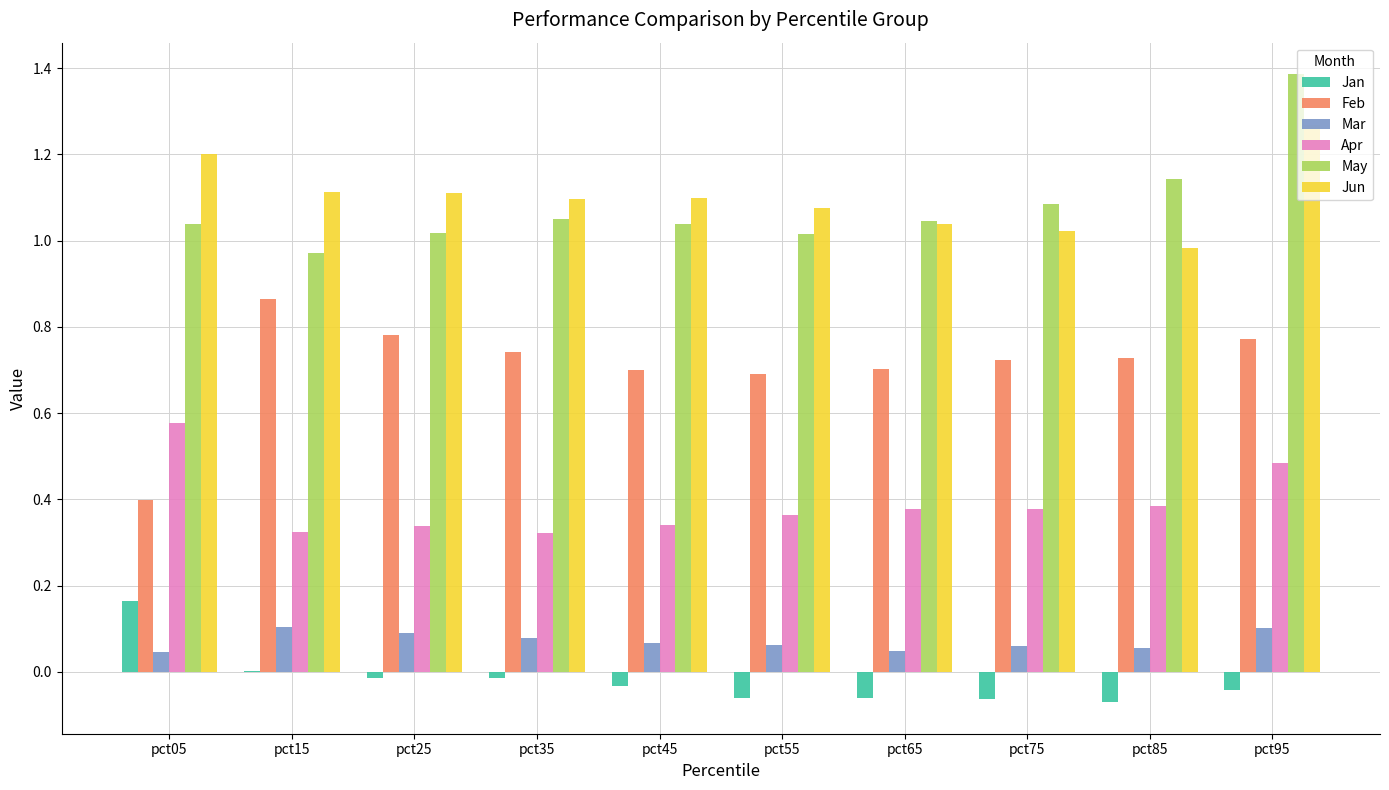

At which label does Jan reach its peak?

pct05